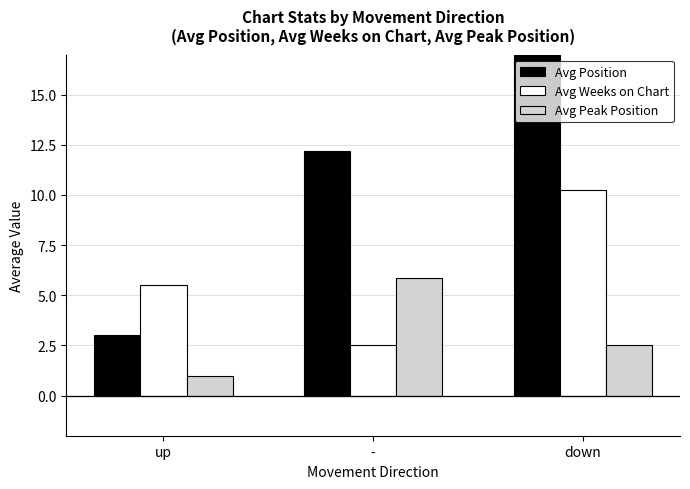

At which category is the sum across all series the highest?

down